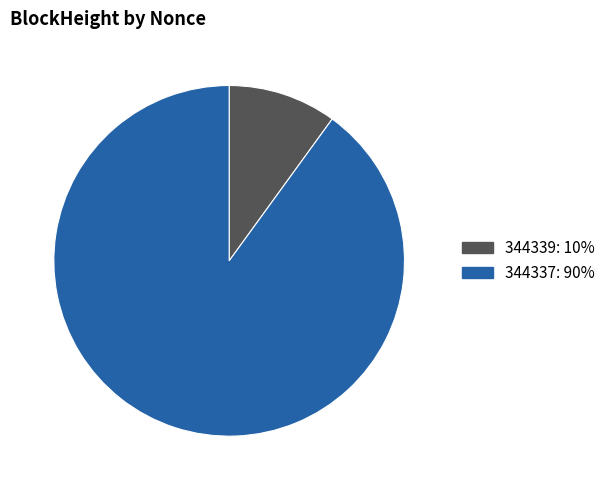

Rank the categories by value from lowest to highest.

344339, 344337